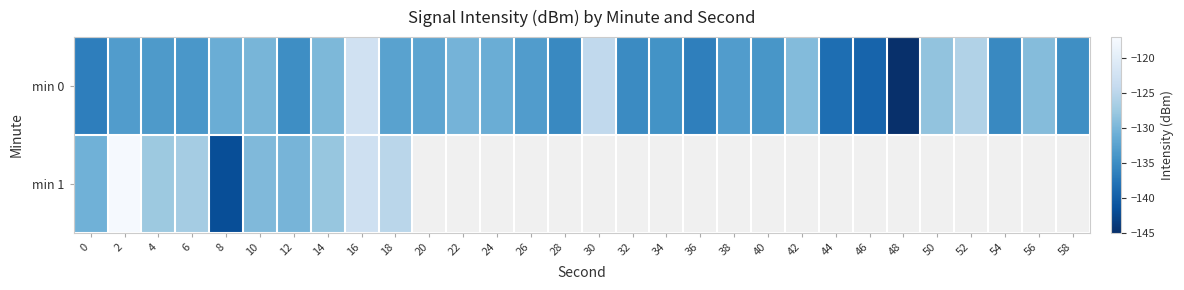

Between 8 and 26, which series saw the biggest shift?

min 0